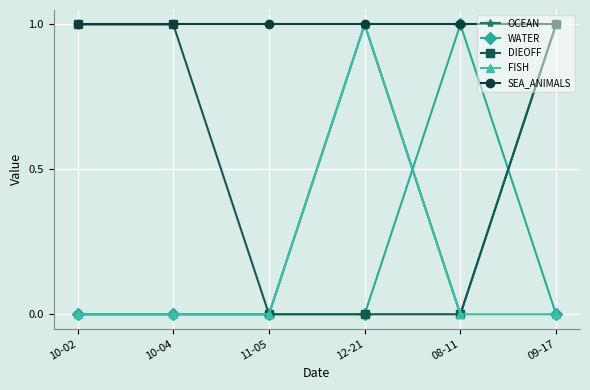

Reading left to right, what are all the values shown in this chart?

OCEAN: 10-02=0	10-04=0	11-05=0	12-21=1	08-11=0	09-17=1
WATER: 10-02=0	10-04=0	11-05=0	12-21=0	08-11=1	09-17=0
DIEOFF: 10-02=1	10-04=1	11-05=0	12-21=0	08-11=0	09-17=1
FISH: 10-02=0	10-04=0	11-05=0	12-21=1	08-11=0	09-17=0
SEA_ANIMALS: 10-02=1	10-04=1	11-05=1	12-21=1	08-11=1	09-17=1